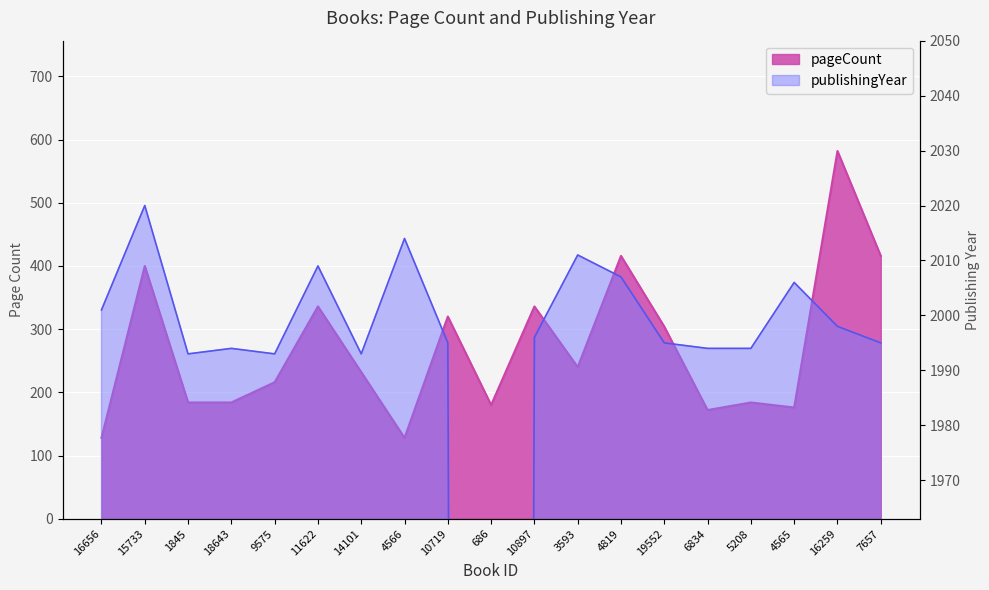

Reading left to right, list all the values displayed in this chart.

pageCount: 128	400	184	184	216	336	232	128	320	180	336	240	416	304	172	184	176	582	416
publishingYear: 2001	2020	1993	1994	1993	2009	1993	2014	1995	0	1996	2011	2007	1995	1994	1994	2006	1998	1995